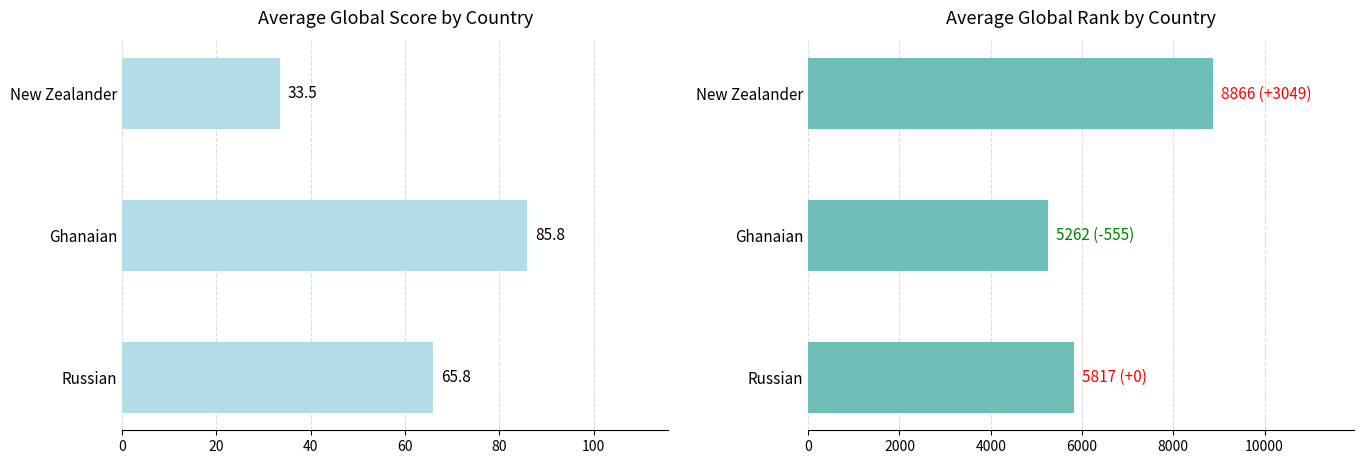

Does the chart contain stacked bars?

No